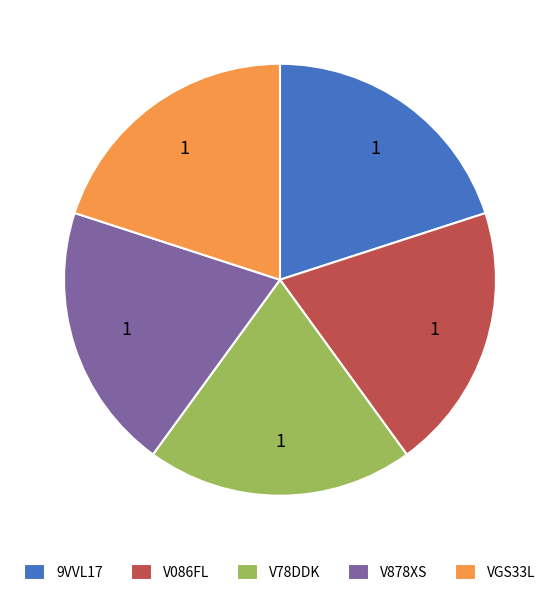

Does VGS33L represent more than half of the total?

No